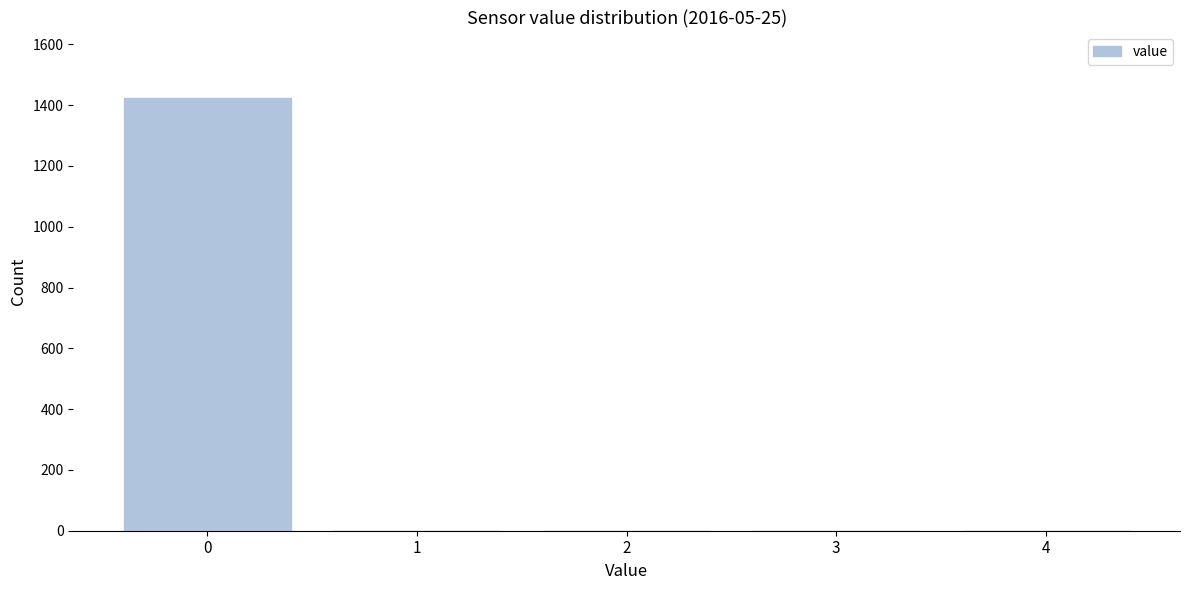

Reading right to left, what are all the values shown in this chart?

4=0	3=0	2=0	1=0	0=1425